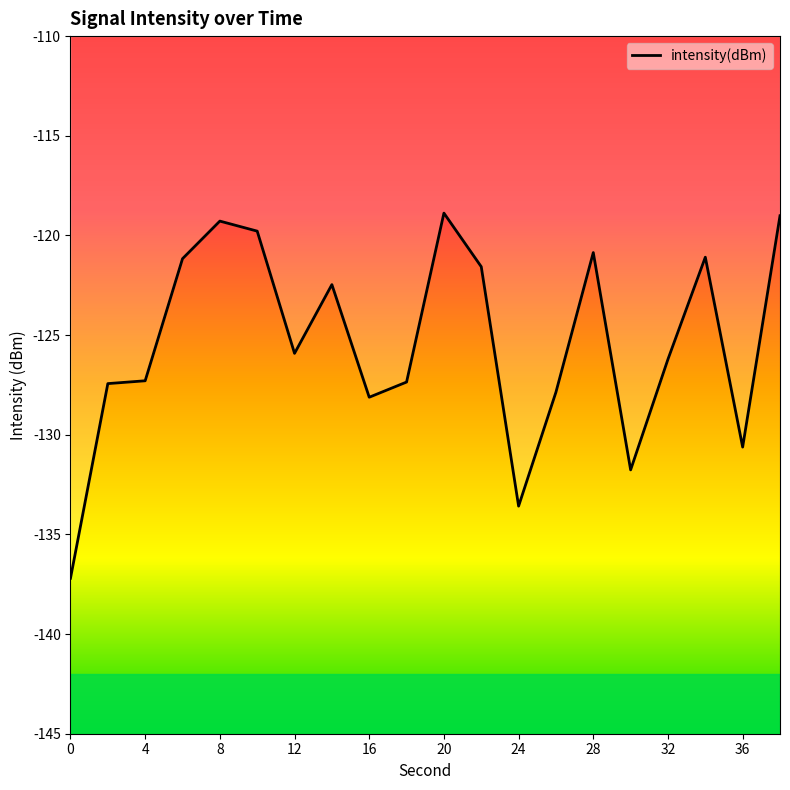

What is the minimum value shown in the chart?

-137.2